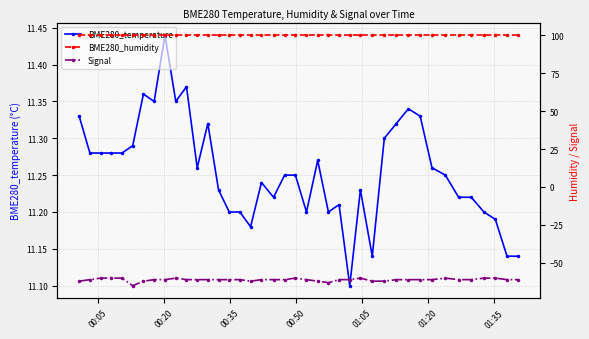

What is the average value of the BME280_humidity series?

100.0